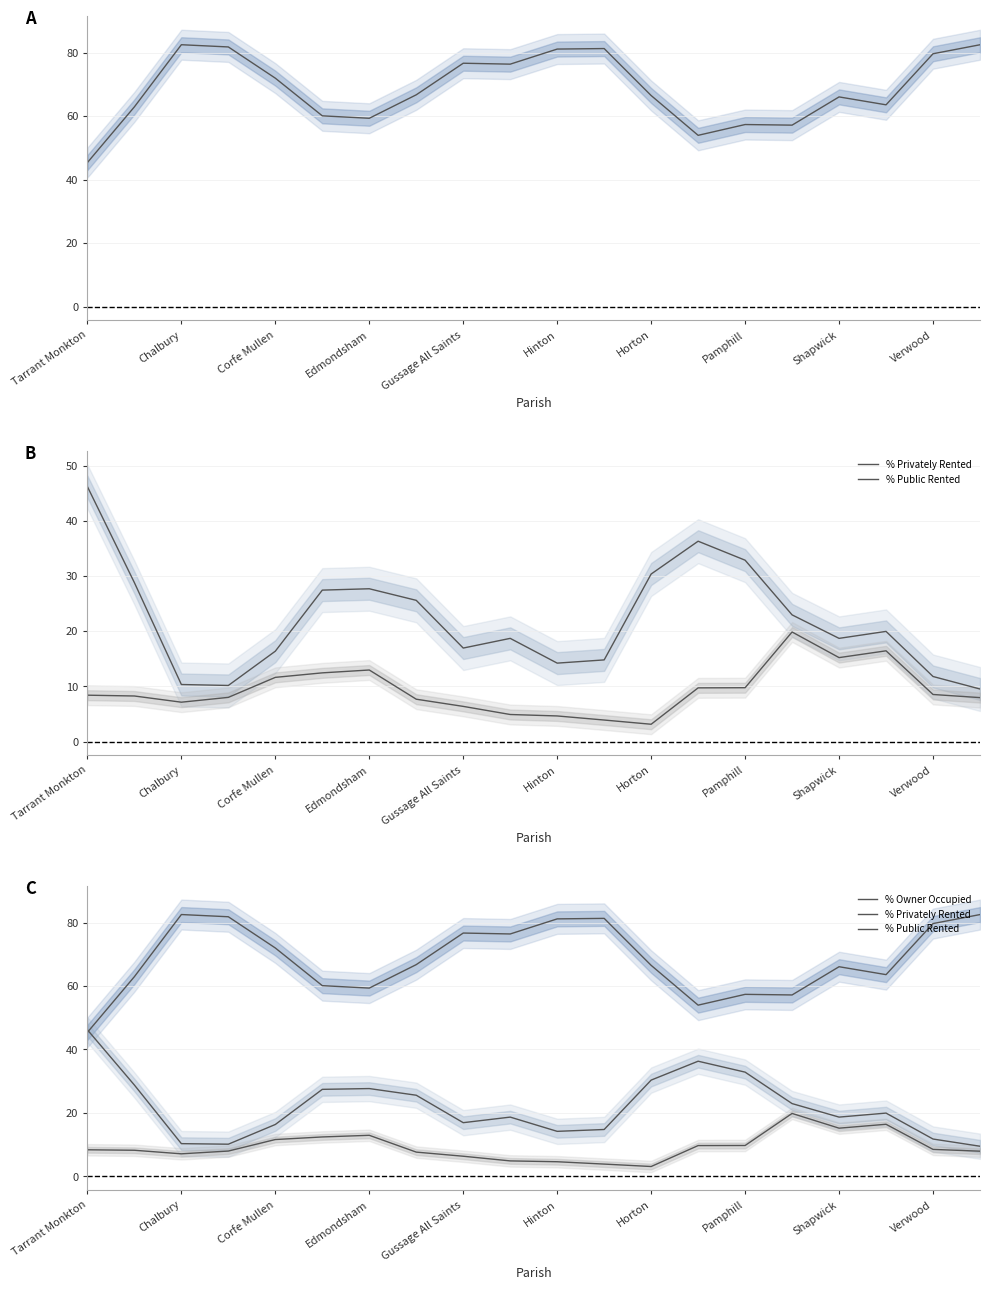

What is the value of the % Owner Occupied point at the 20th from the left?

82.5